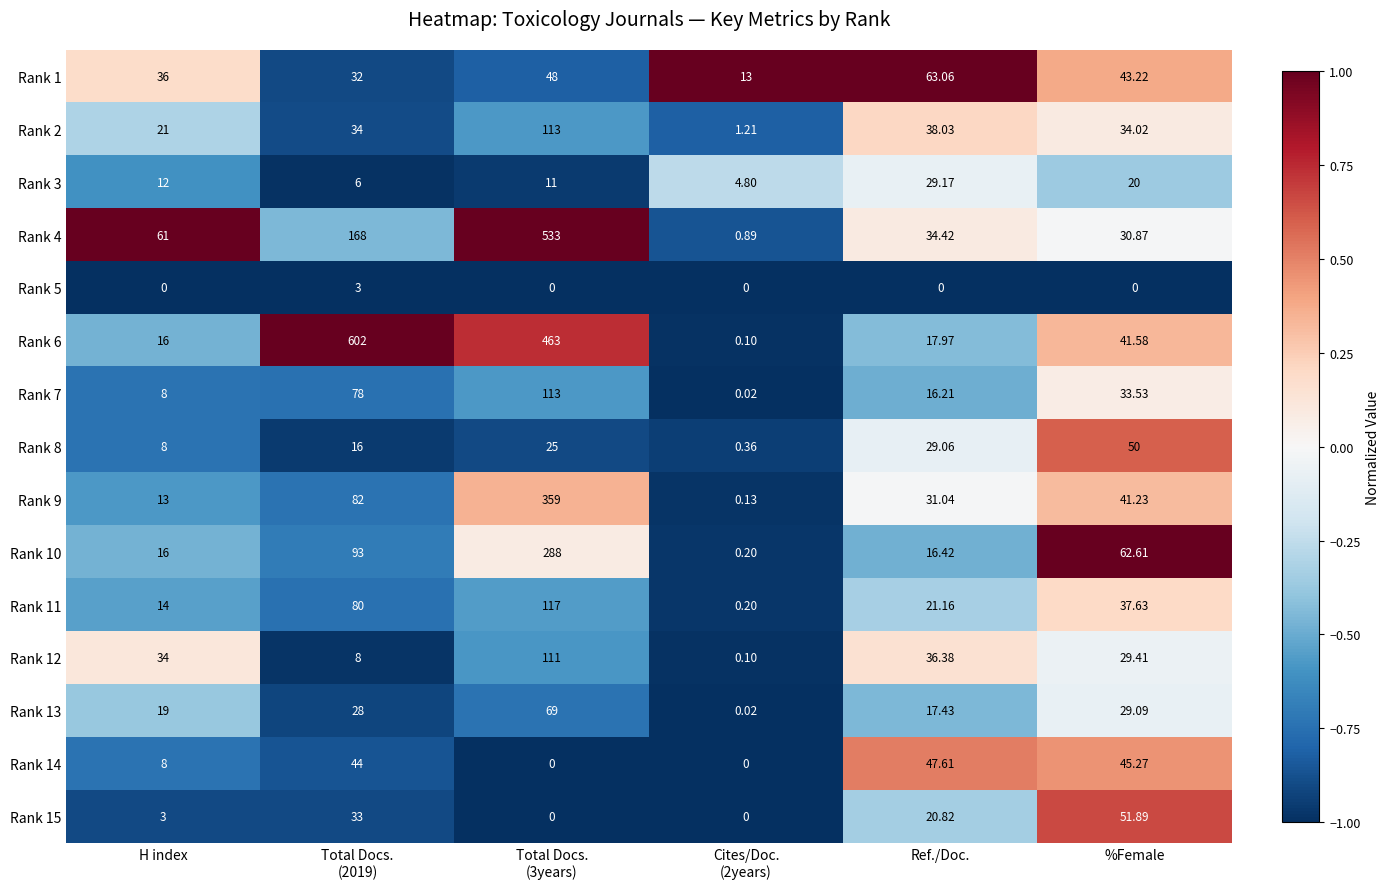

Which series changed the most between Total Docs.
(3years) and Ref./Doc.?

Rank 4